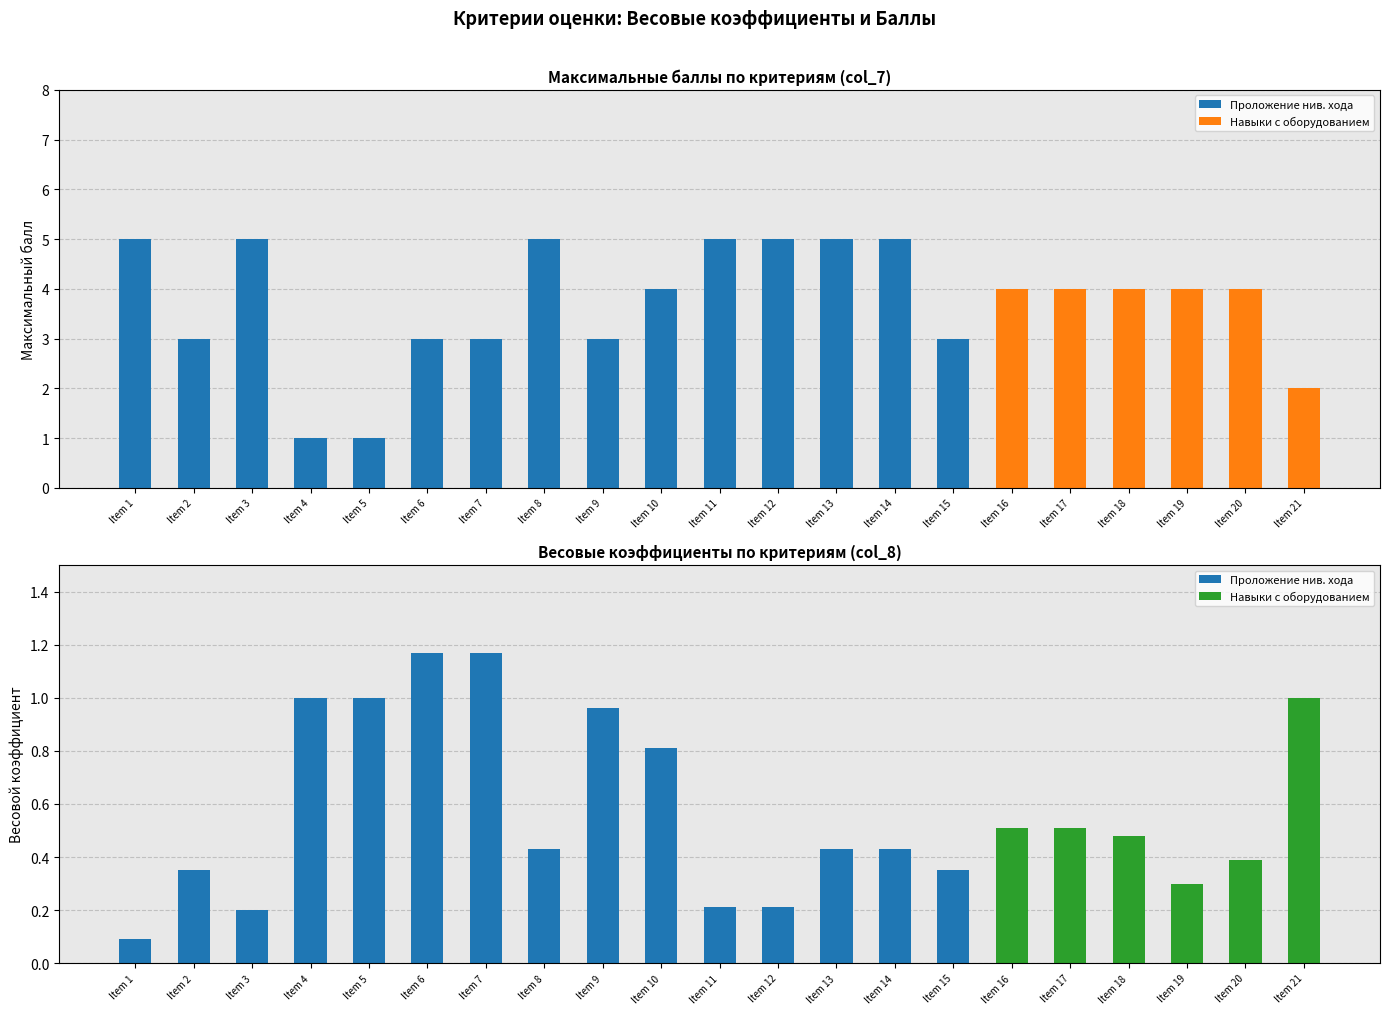

Count the number of categories in the chart.

21